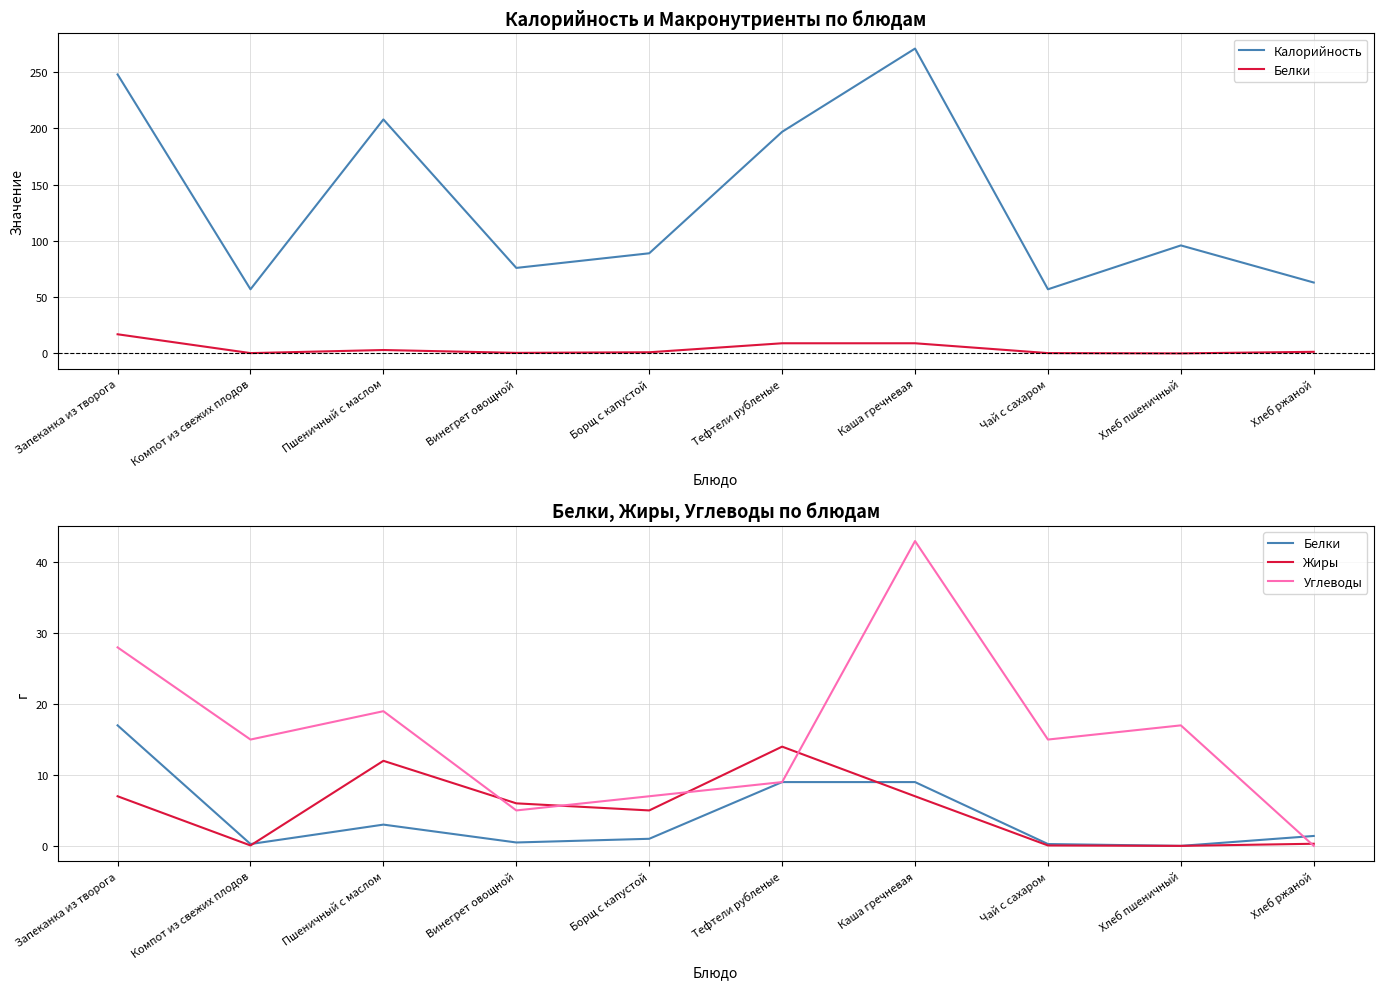

How many data points does each series have?

10